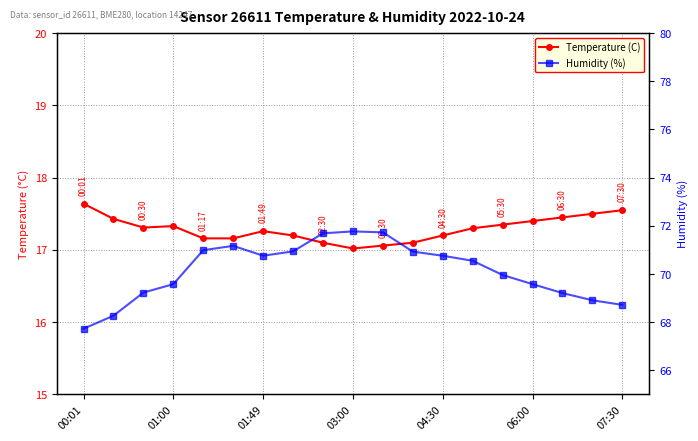

Between 18 and 10, which is larger?

18